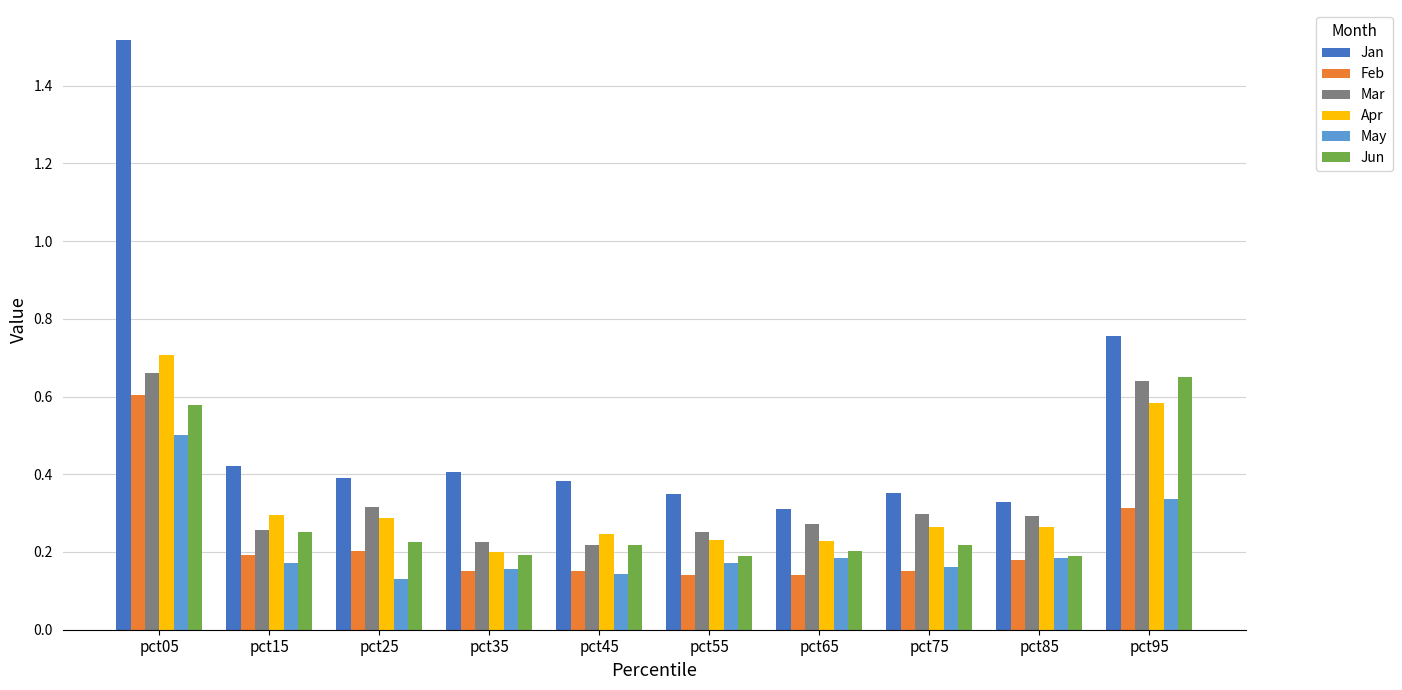

What are all the series names shown in the legend?

Jan, Feb, Mar, Apr, May, Jun